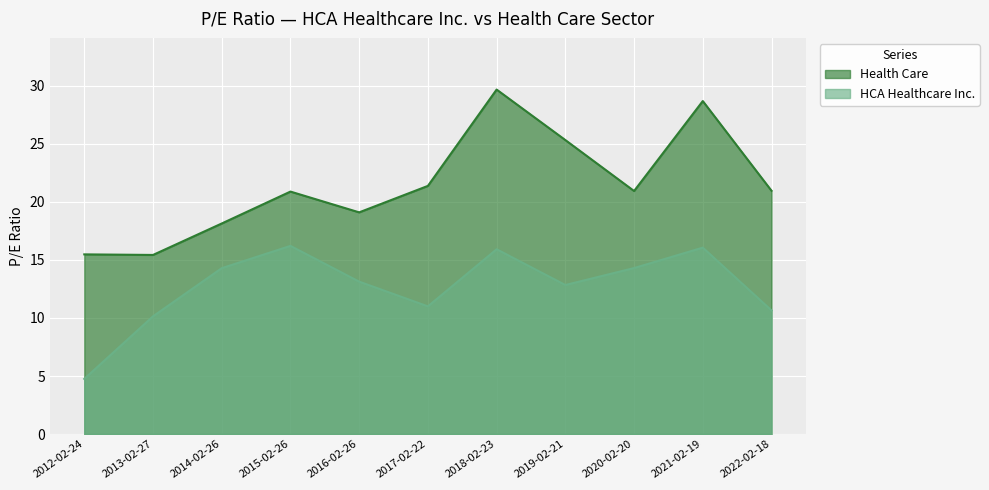

Between 2015-02-26 and 2019-02-21, which is larger?

2015-02-26